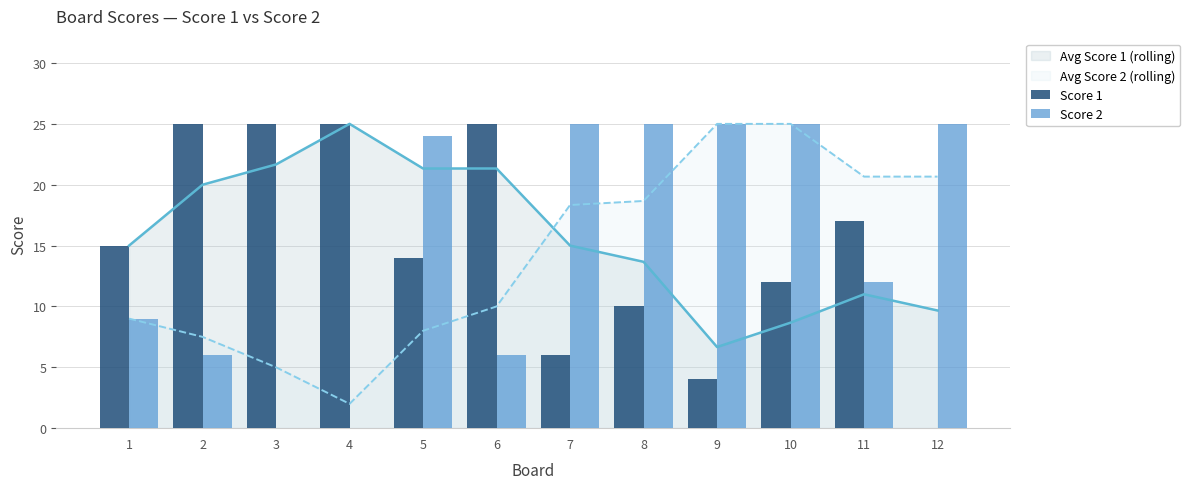

Reading left to right, transcribe all the data shown in this chart.

Score 1: 1=15	2=25	3=25	4=25	5=14	6=25	7=6	8=10	9=4	10=12	11=17	12=0
Score 2: 1=9	2=6	3=0	4=0	5=24	6=6	7=25	8=25	9=25	10=25	11=12	12=25